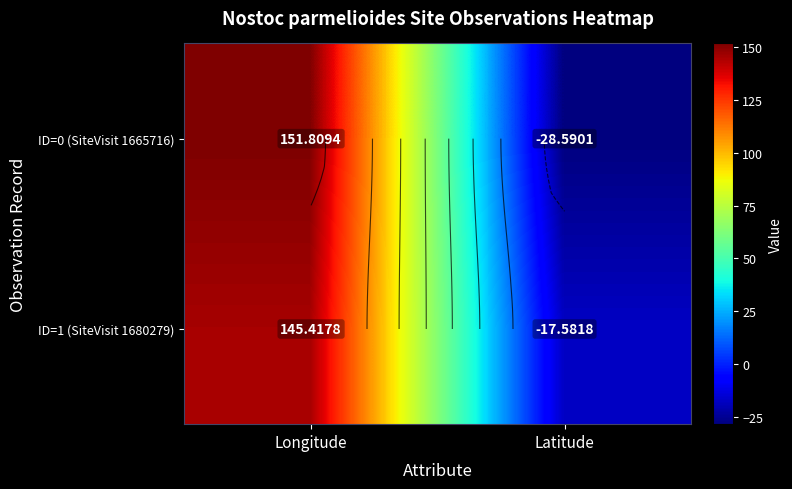

What is the average value of the ID=0 (SiteVisit 1665716) series?

61.6